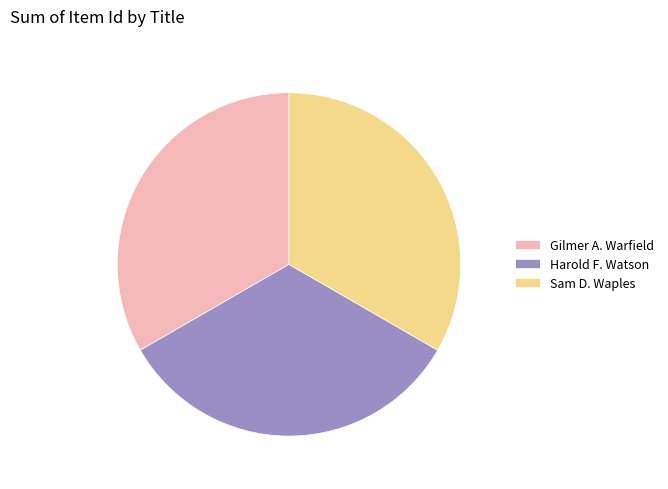

Is there any slice that represents more than half of the pie?

No